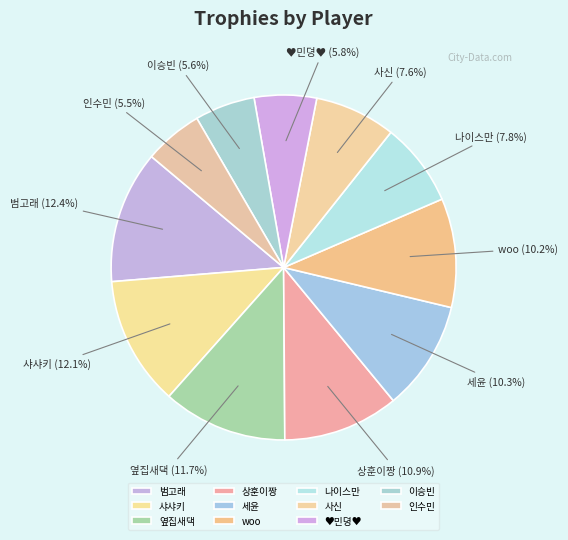

How many slices are in this pie chart?

11